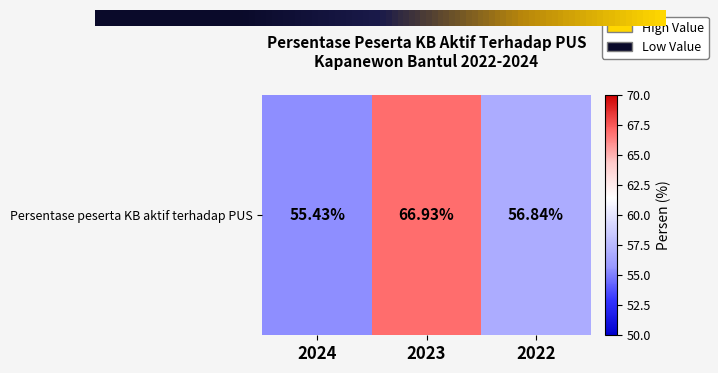

What is the average value?

59.7